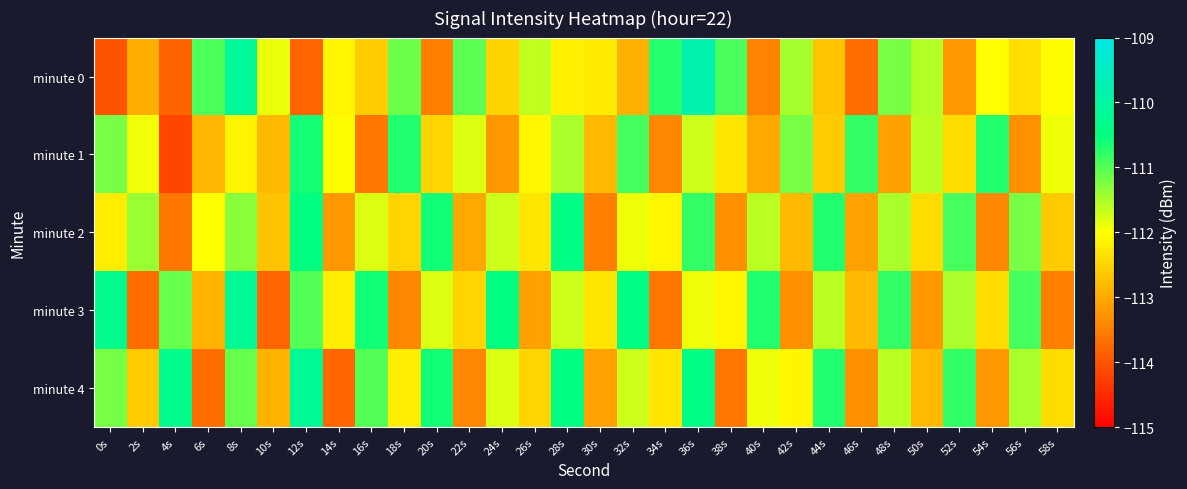

Reading left to right, list all the values displayed in this chart.

minute 0: 0s=-114.0	2s=-112.9	4s=-113.8	6s=-111.0	8s=-110.1	10s=-111.9	12s=-113.8	14s=-112.1	16s=-112.6	18s=-111.1	20s=-113.5	22s=-111.1	24s=-112.5	26s=-111.6	28s=-112.2	30s=-112.2	32s=-112.9	34s=-110.7	36s=-109.8	38s=-110.9	40s=-113.4	42s=-111.5	44s=-112.7	46s=-113.7	48s=-111.2	50s=-111.5	52s=-113.2	54s=-112.0	56s=-112.4	58s=-112.0
minute 1: 0s=-111.2	2s=-111.9	4s=-114.2	6s=-112.9	8s=-112.1	10s=-112.8	12s=-110.6	14s=-112.0	16s=-113.6	18s=-110.7	20s=-112.5	22s=-111.8	24s=-113.2	26s=-112.1	28s=-111.5	30s=-112.8	32s=-110.9	34s=-113.4	36s=-111.7	38s=-112.3	40s=-113.0	42s=-111.2	44s=-112.6	46s=-110.8	48s=-113.1	50s=-111.6	52s=-112.4	54s=-110.7	56s=-113.3	58s=-111.9
minute 2: 0s=-112.2	2s=-111.4	4s=-113.6	6s=-112.0	8s=-111.3	10s=-112.7	12s=-110.5	14s=-113.2	16s=-111.8	18s=-112.5	20s=-110.6	22s=-113.0	24s=-111.7	26s=-112.3	28s=-110.4	30s=-113.5	32s=-111.9	34s=-112.1	36s=-110.8	38s=-113.3	40s=-111.6	42s=-112.8	44s=-110.7	46s=-113.1	48s=-111.5	50s=-112.4	52s=-110.9	54s=-113.4	56s=-111.2	58s=-112.6
minute 3: 0s=-110.3	2s=-113.7	4s=-111.1	6s=-112.9	8s=-110.2	10s=-113.8	12s=-111.0	14s=-112.2	16s=-110.6	18s=-113.4	20s=-111.8	22s=-112.5	24s=-110.5	26s=-113.1	28s=-111.7	30s=-112.3	32s=-110.4	34s=-113.6	36s=-111.9	38s=-112.1	40s=-110.7	42s=-113.3	44s=-111.6	46s=-112.8	48s=-110.8	50s=-113.2	52s=-111.5	54s=-112.4	56s=-110.9	58s=-113.5
minute 4: 0s=-111.2	2s=-112.6	4s=-110.3	6s=-113.7	8s=-111.1	10s=-112.9	12s=-110.2	14s=-113.8	16s=-111.0	18s=-112.2	20s=-110.6	22s=-113.4	24s=-111.8	26s=-112.5	28s=-110.5	30s=-113.1	32s=-111.7	34s=-112.3	36s=-110.4	38s=-113.6	40s=-111.9	42s=-112.1	44s=-110.7	46s=-113.3	48s=-111.6	50s=-112.8	52s=-110.8	54s=-113.2	56s=-111.5	58s=-112.4